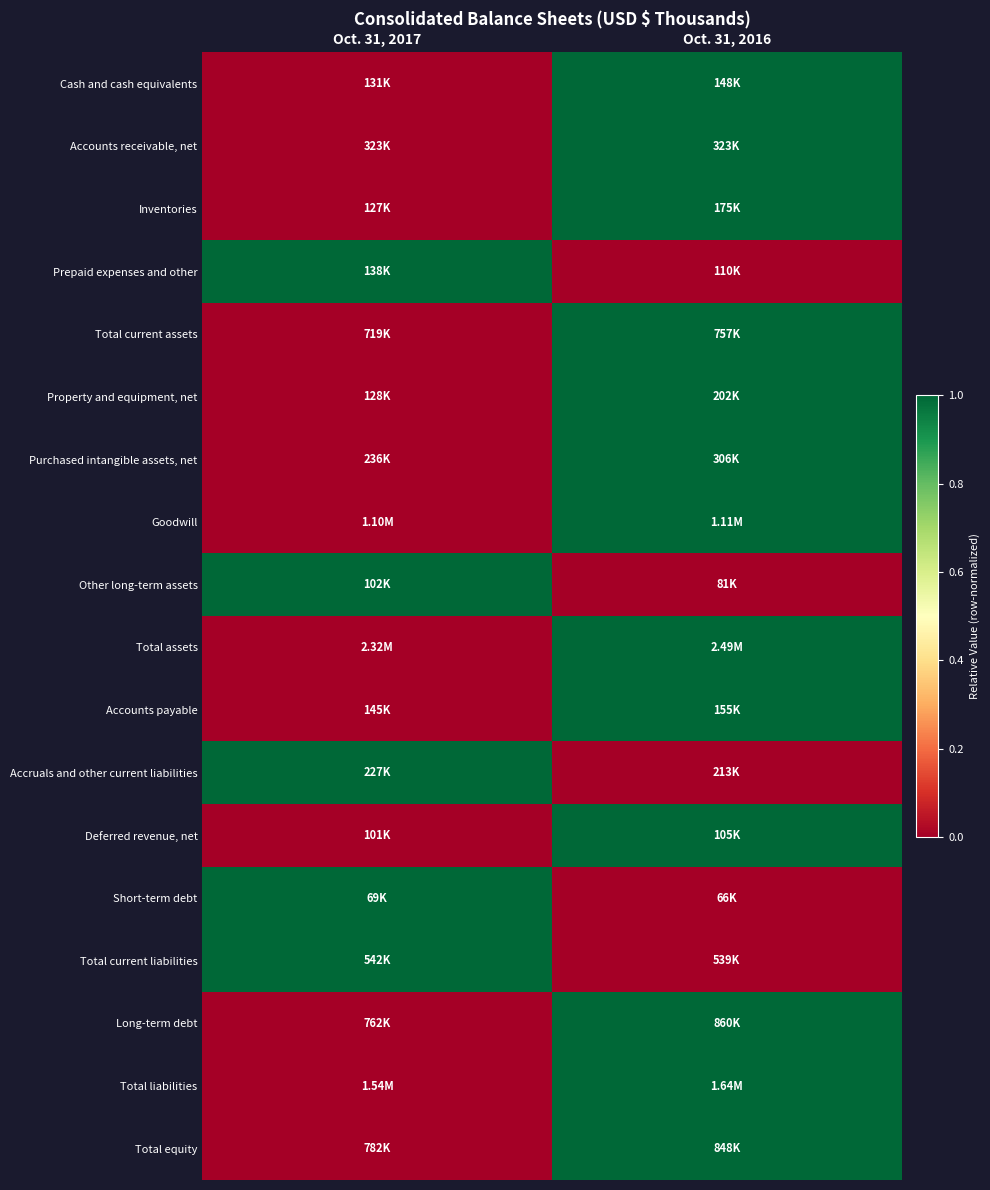

Reading right to left, transcribe all the data shown in this chart.

Cash and cash equivalents: Oct. 31, 2016=1	Oct. 31, 2017=0
Accounts receivable, net: Oct. 31, 2016=1	Oct. 31, 2017=0
Inventories: Oct. 31, 2016=1	Oct. 31, 2017=0
Prepaid expenses and other: Oct. 31, 2016=0	Oct. 31, 2017=1
Total current assets: Oct. 31, 2016=1	Oct. 31, 2017=0
Property and equipment, net: Oct. 31, 2016=1	Oct. 31, 2017=0
Purchased intangible assets, net: Oct. 31, 2016=1	Oct. 31, 2017=0
Goodwill: Oct. 31, 2016=1	Oct. 31, 2017=0
Other long-term assets: Oct. 31, 2016=0	Oct. 31, 2017=1
Total assets: Oct. 31, 2016=1	Oct. 31, 2017=0
Accounts payable: Oct. 31, 2016=1	Oct. 31, 2017=0
Accruals and other current liabilities: Oct. 31, 2016=0	Oct. 31, 2017=1
Deferred revenue, net: Oct. 31, 2016=1	Oct. 31, 2017=0
Short-term debt: Oct. 31, 2016=0	Oct. 31, 2017=1
Total current liabilities: Oct. 31, 2016=0	Oct. 31, 2017=1
Long-term debt: Oct. 31, 2016=1	Oct. 31, 2017=0
Total liabilities: Oct. 31, 2016=1	Oct. 31, 2017=0
Total equity: Oct. 31, 2016=1	Oct. 31, 2017=0